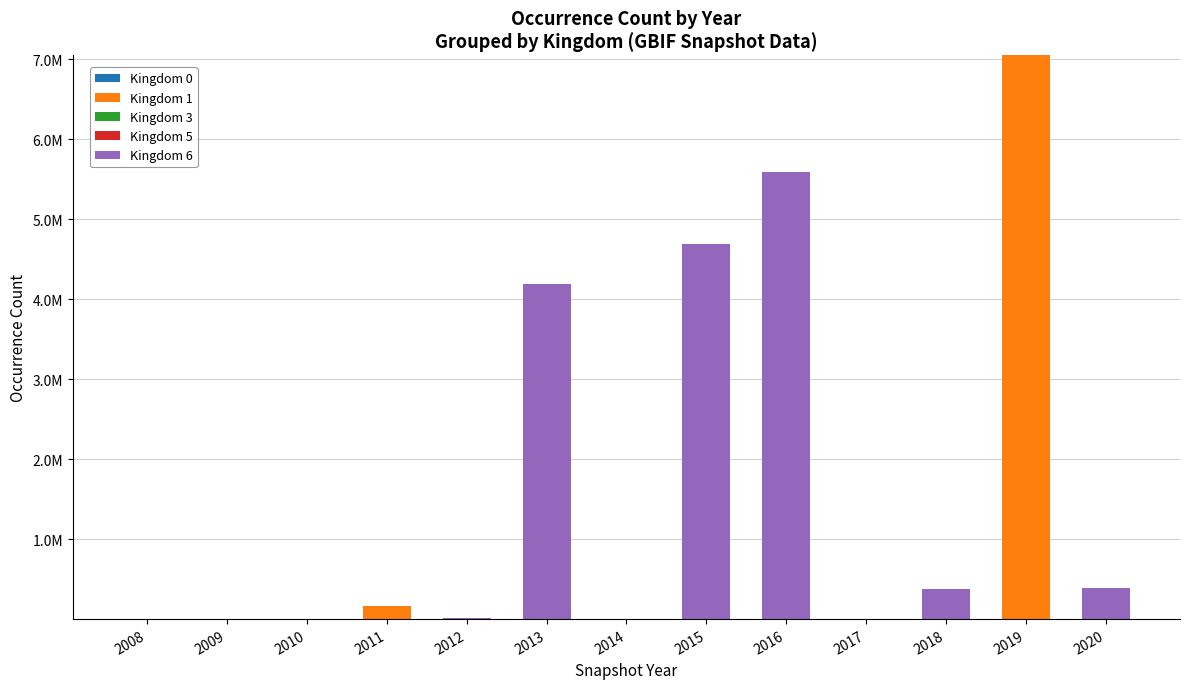

Does the chart contain stacked bars?

Yes